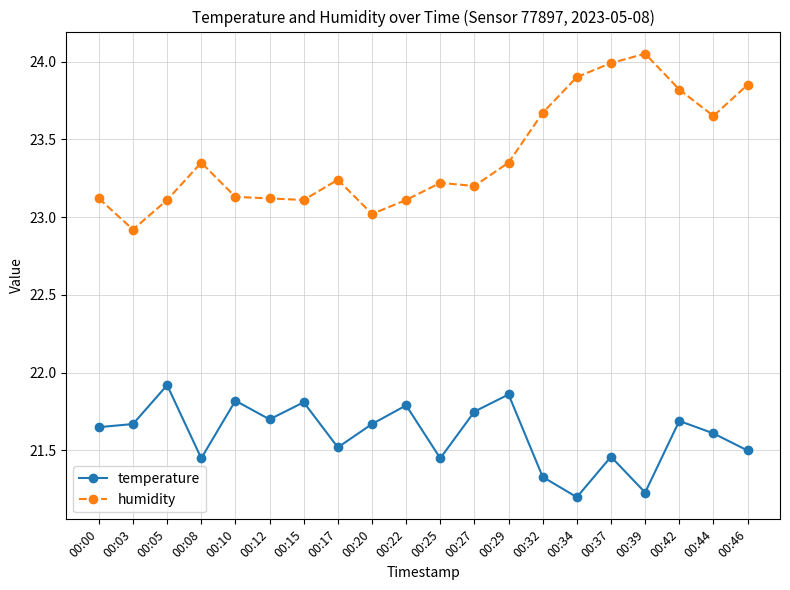

Does the chart have visible grid lines?

Yes